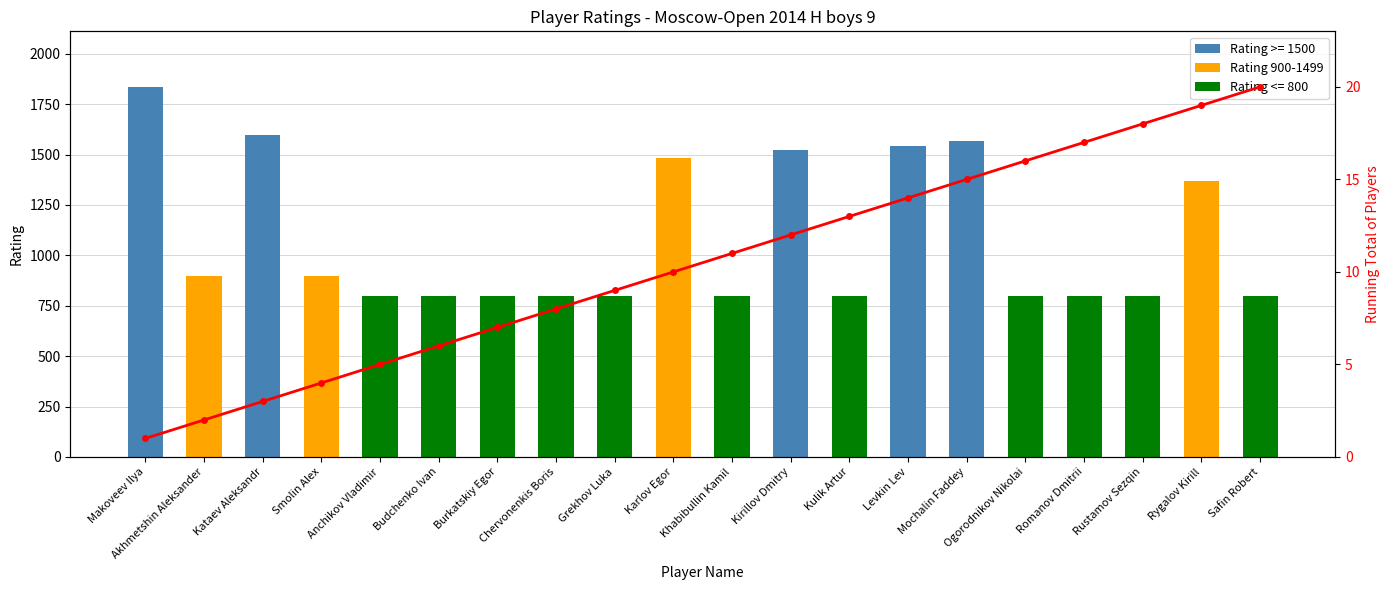

List the series in order of their peak value, highest first.

Rating 900-1499, Running Total